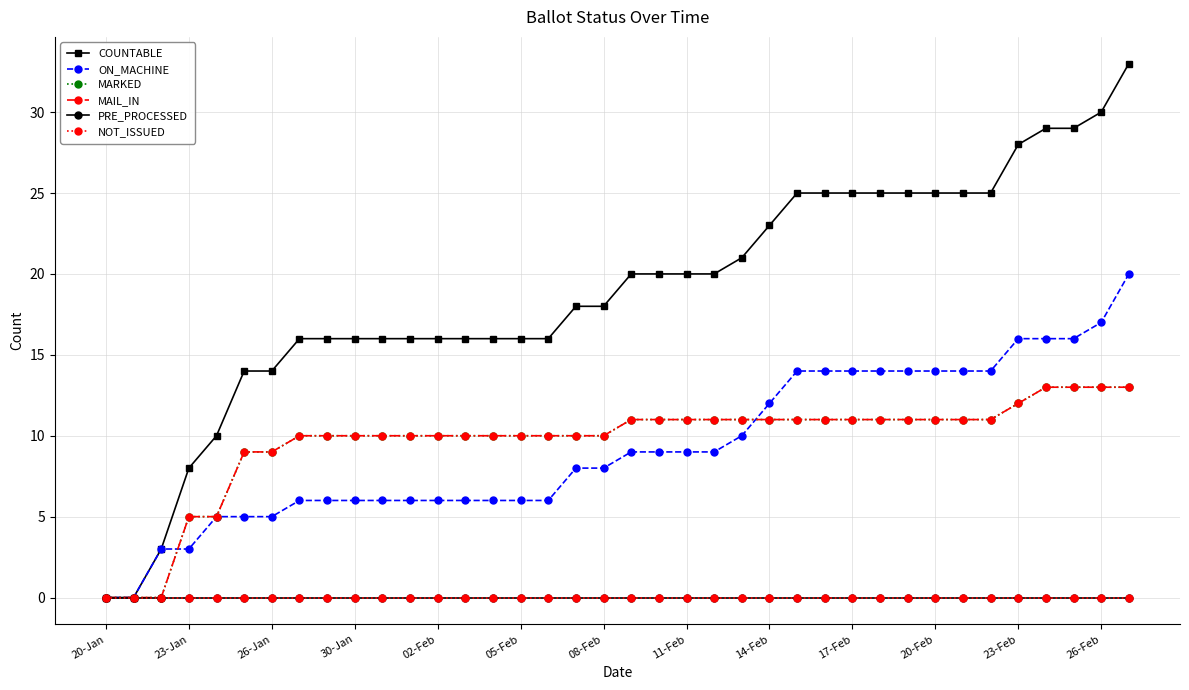

Does the chart have visible grid lines?

Yes